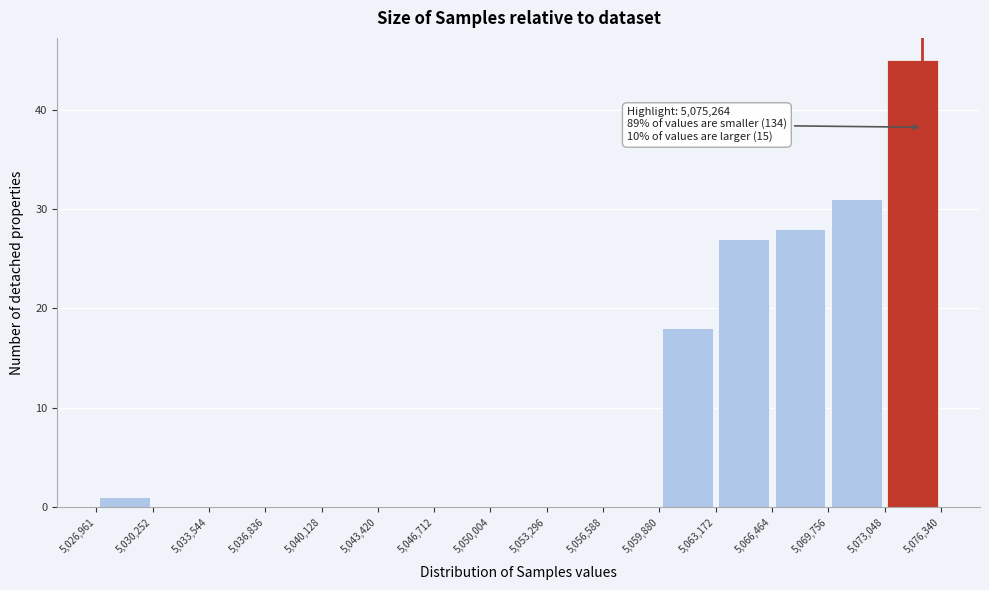

Over which range of the x-axis is the bar tallest?

5,073,048 to 5,076,340